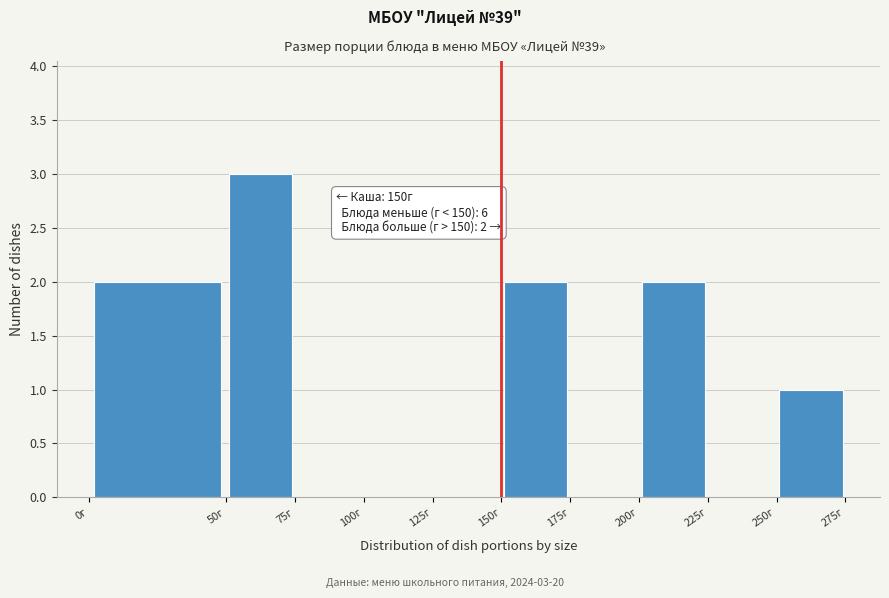

Which range on the x-axis has the tallest bar?

50 to 75